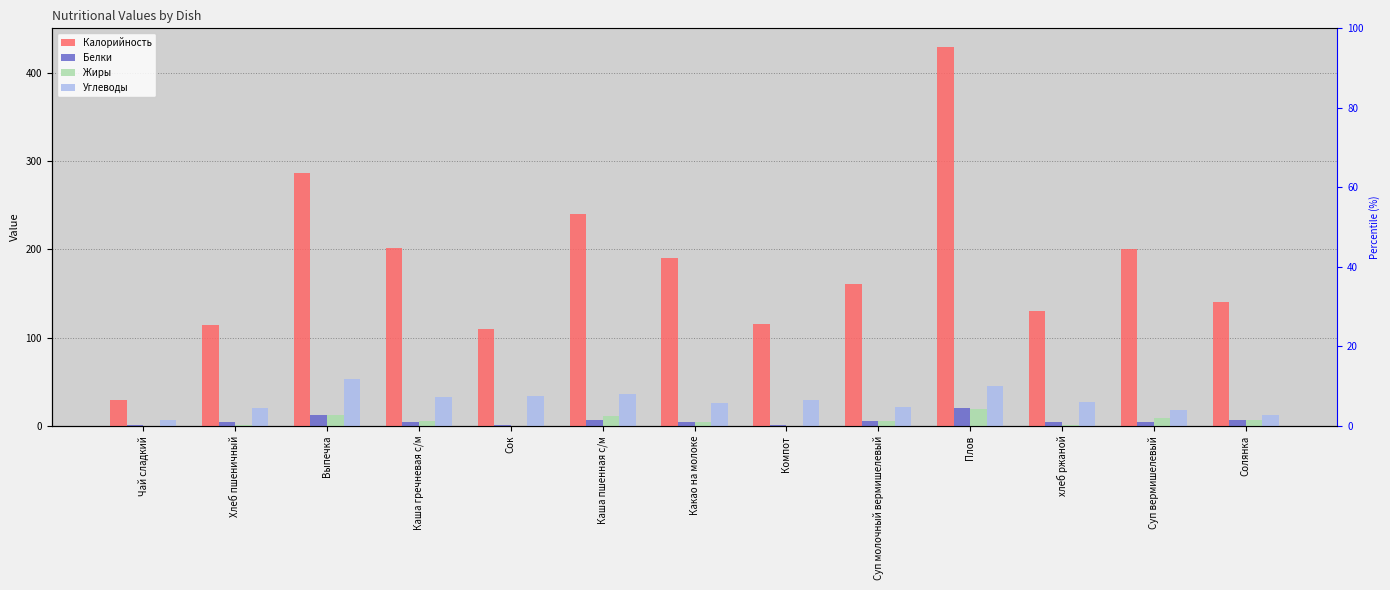

What are all the series names shown in the legend?

Калорийность, Белки, Жиры, Углеводы